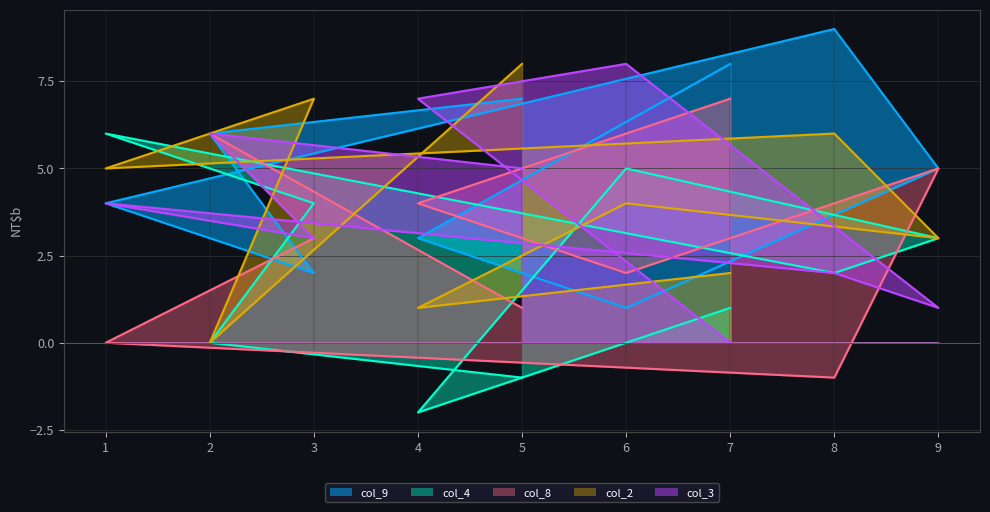

What is the difference between the col_9 values at 5 and 8?

2